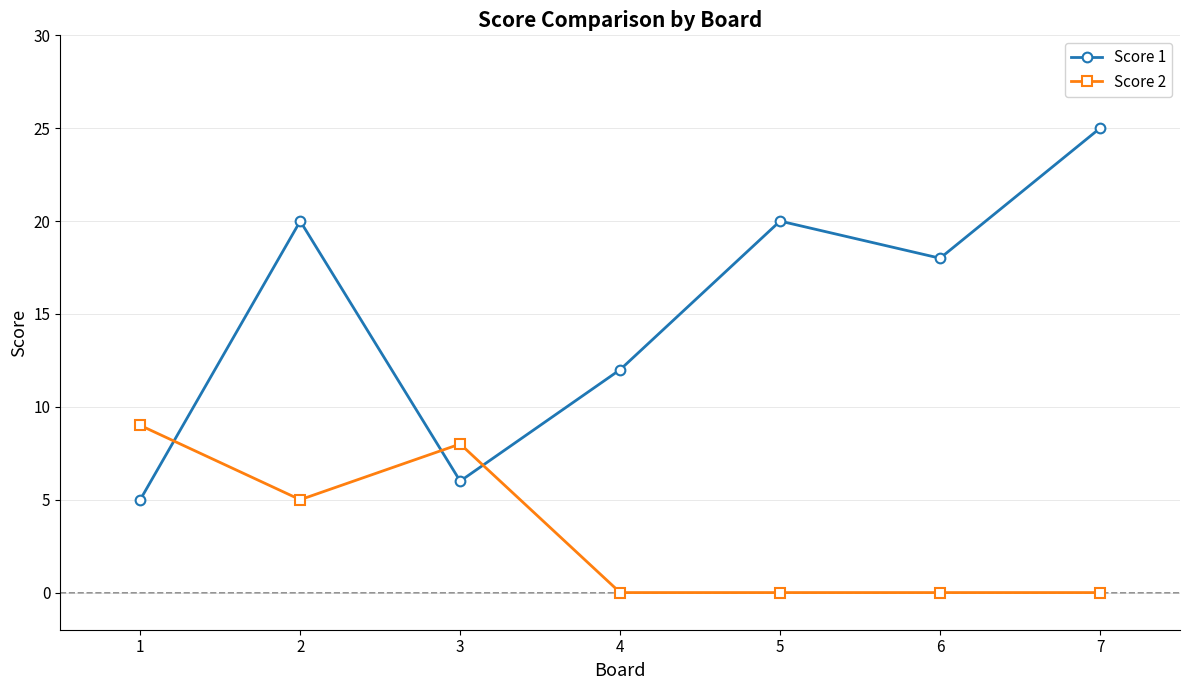

What are all the series names shown in the legend?

Score 1, Score 2